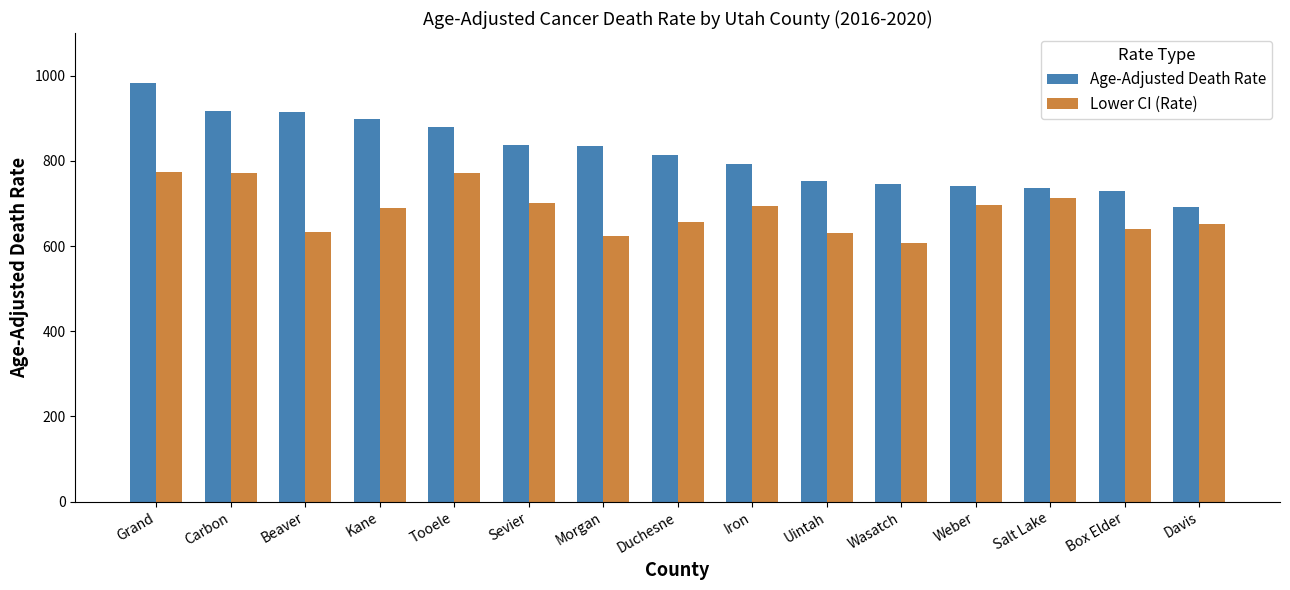

List the series in order of their peak value, lowest first.

Lower CI (Rate), Age-Adjusted Death Rate